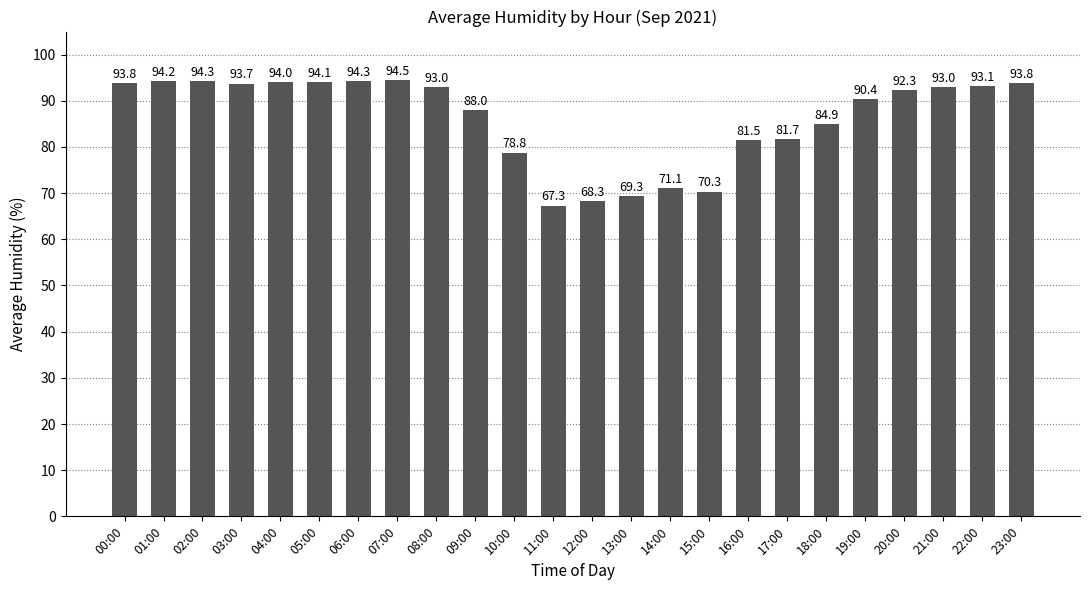

How many values are below 93?

12